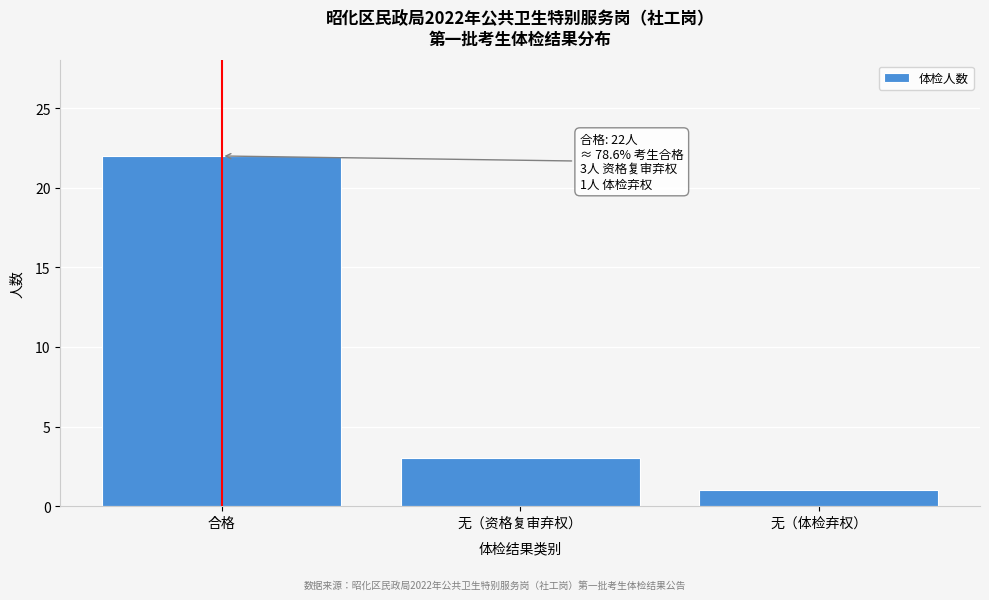

Reading left to right, list all the values displayed in this chart.

合格=22	无（资格复审弃权）=3	无（体检弃权）=1